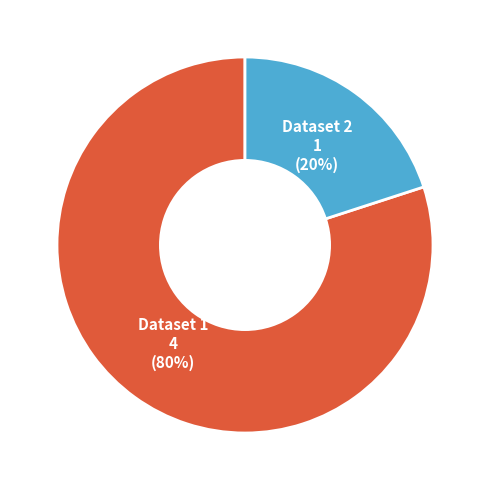

Is Dataset 2 1 (20%) the majority of the pie?

No